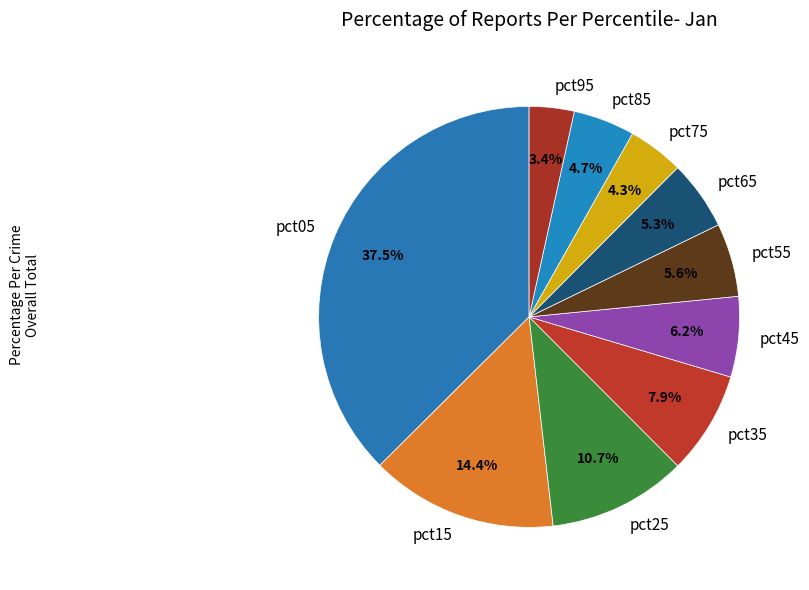

How many segments does this pie chart have?

10